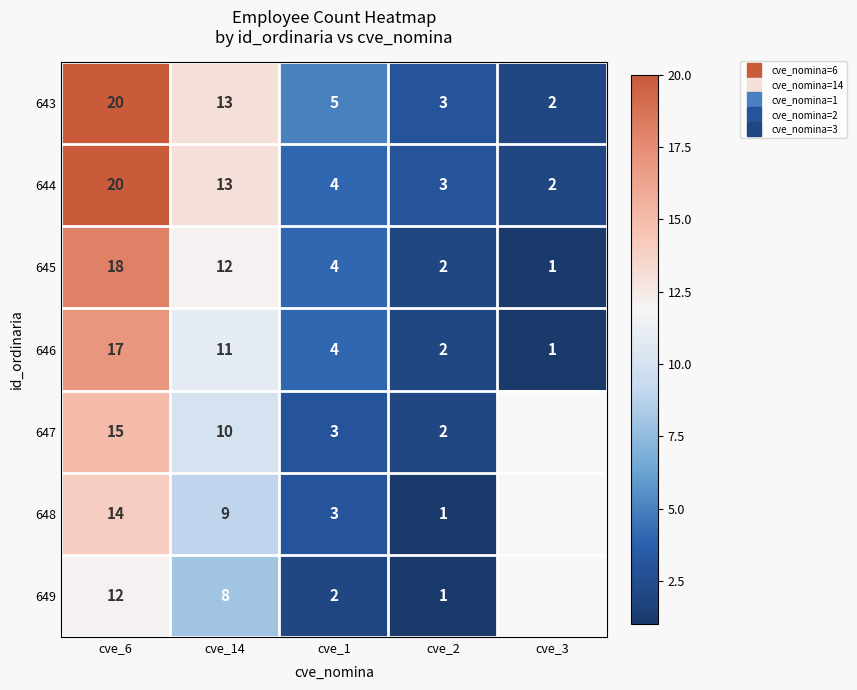

How many data points does each series have?

5